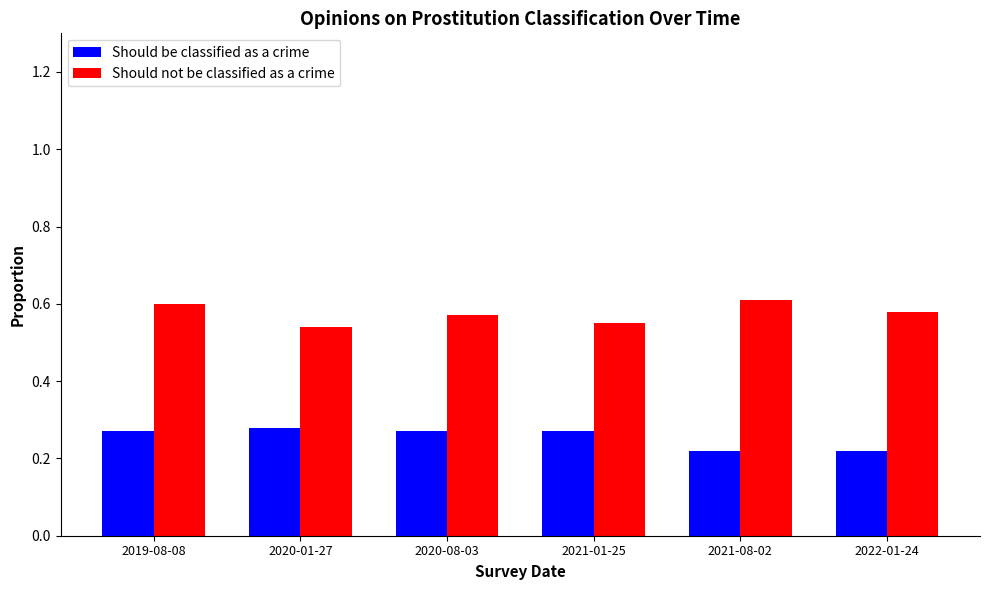

Count the Should not be classified as a crime values in the range 0 to 1.

6